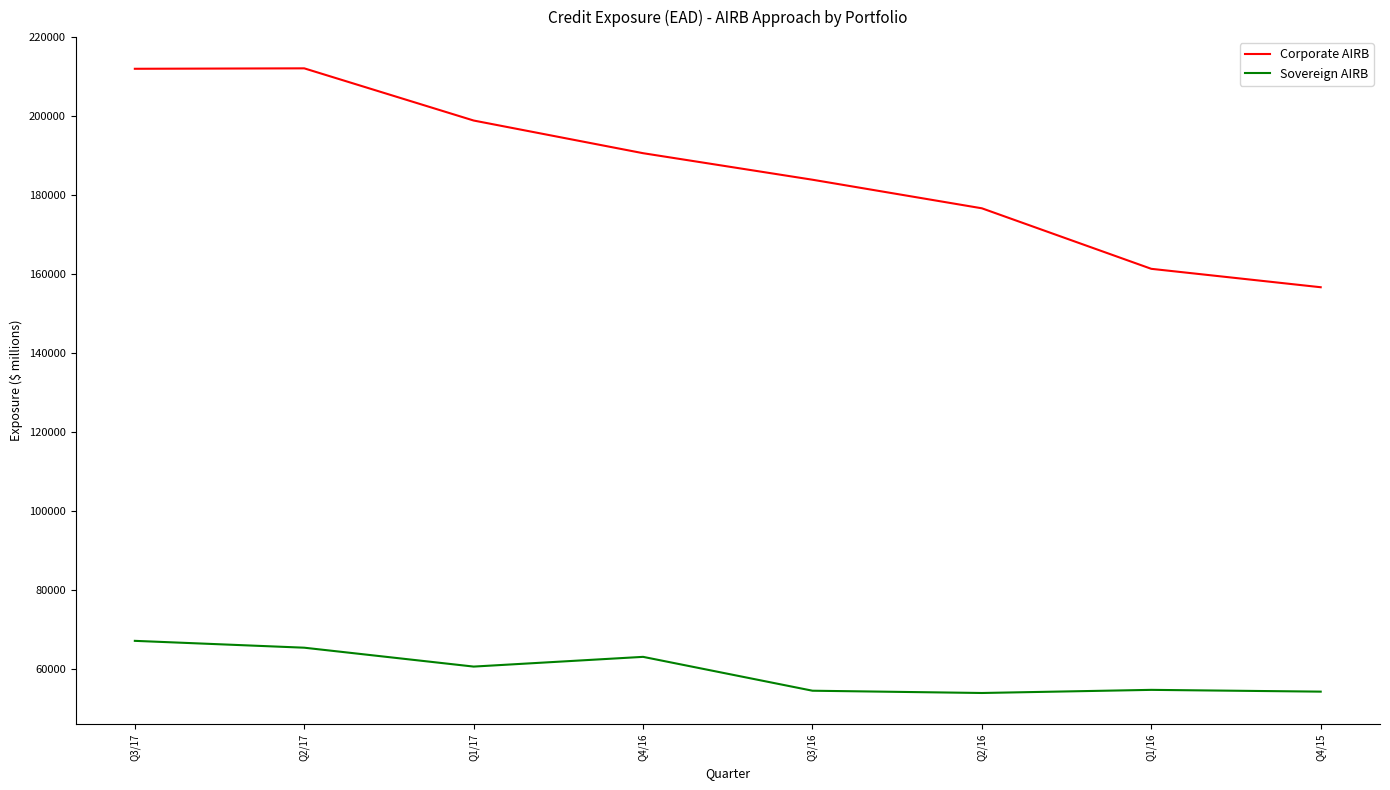

Which series has the widest spread of values?

Corporate AIRB